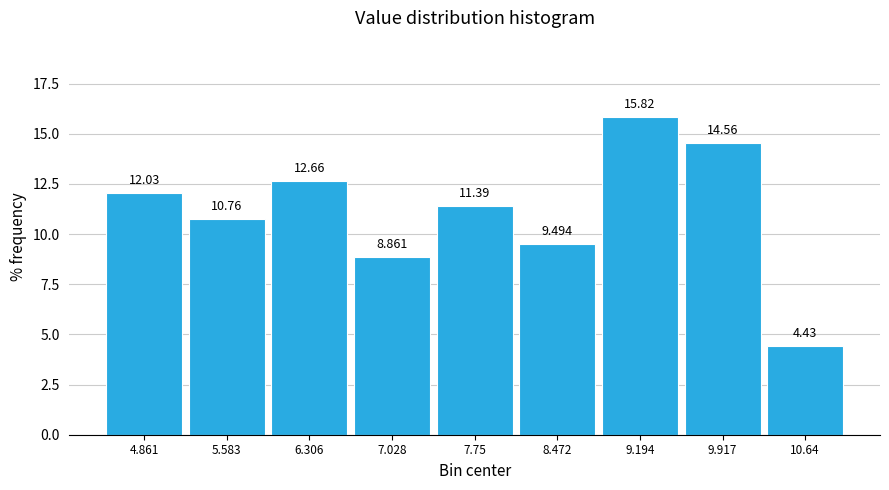

Reading left to right, transcribe this chart: for each bar, give the range it covers on the x-axis and its height. The bar edges are not printed on the chart, so give them approximately, as read against the axis.

4.5 to 5.2: 12.025
5.2 to 5.9: 10.759
5.9 to 6.7: 12.658
6.7 to 7.4: 8.861
7.4 to 8.1: 11.392
8.1 to 8.8: 9.494
8.8 to 9.6: 15.823
9.6 to 10.3: 14.557
10.3 to 11.0: 4.430